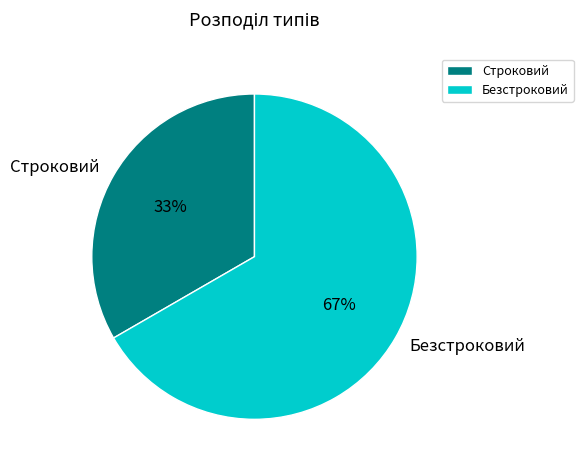

To the nearest percent, what portion does Безстроковий represent?

67%